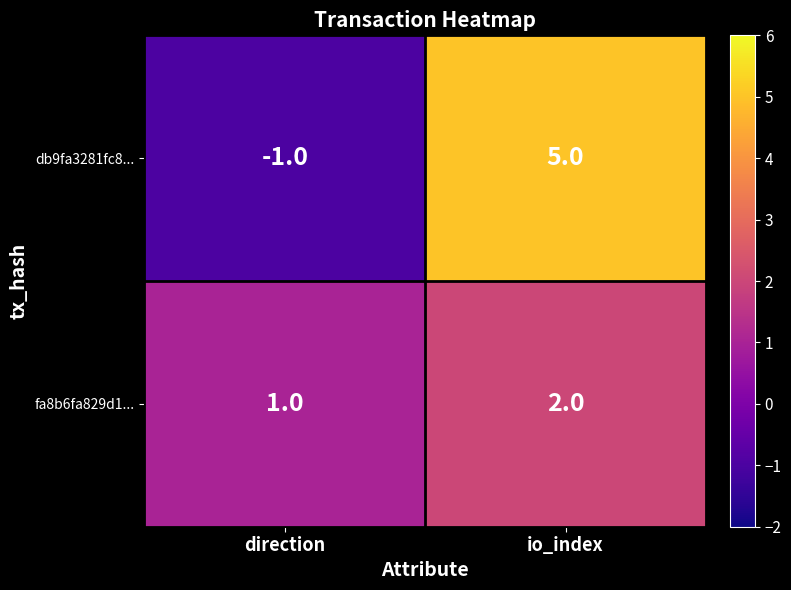

At which label is fa8b6fa829d1... closest to 1?

direction